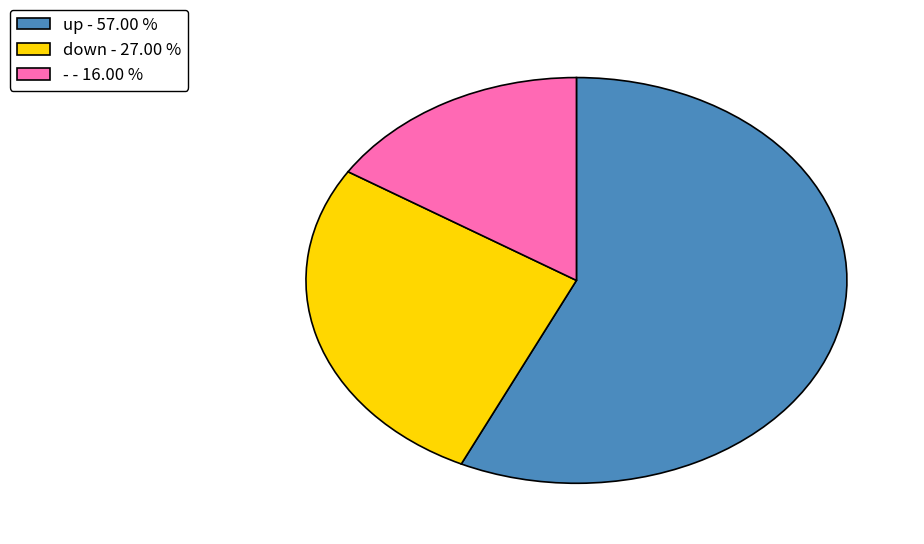

Which category has the smallest portion of the pie?

-